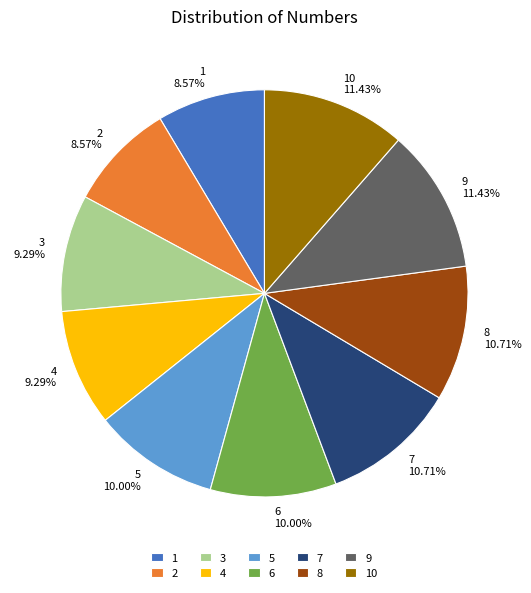

To the nearest percent, what is the difference between the 3 and 7 slice percentages?

1%